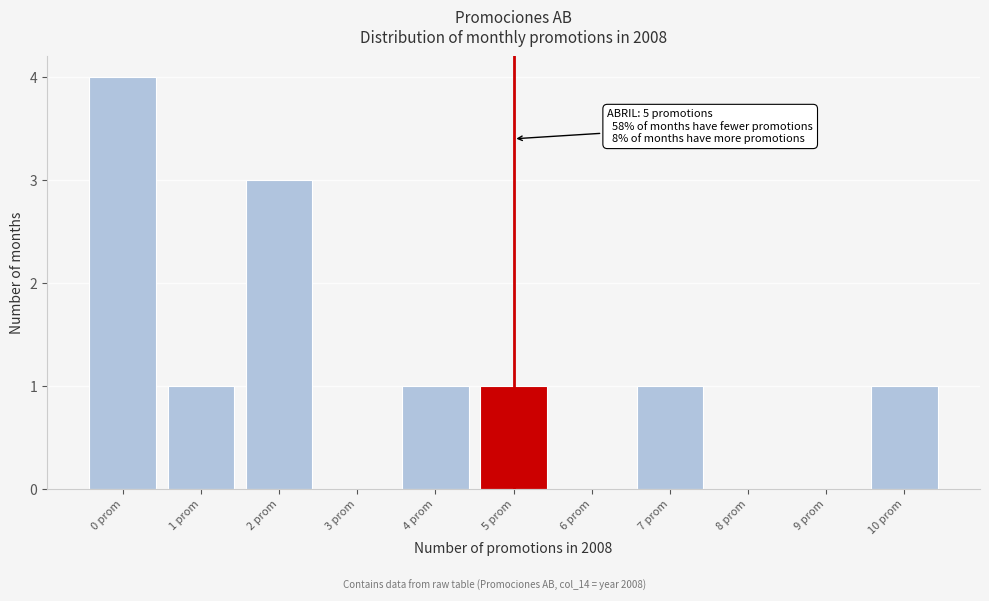

Reading left to right, transcribe all the data shown in this chart.

0 prom=4	1 prom=1	2 prom=3	3 prom=0	4 prom=1	5 prom=1	6 prom=0	7 prom=1	8 prom=0	9 prom=0	10 prom=1